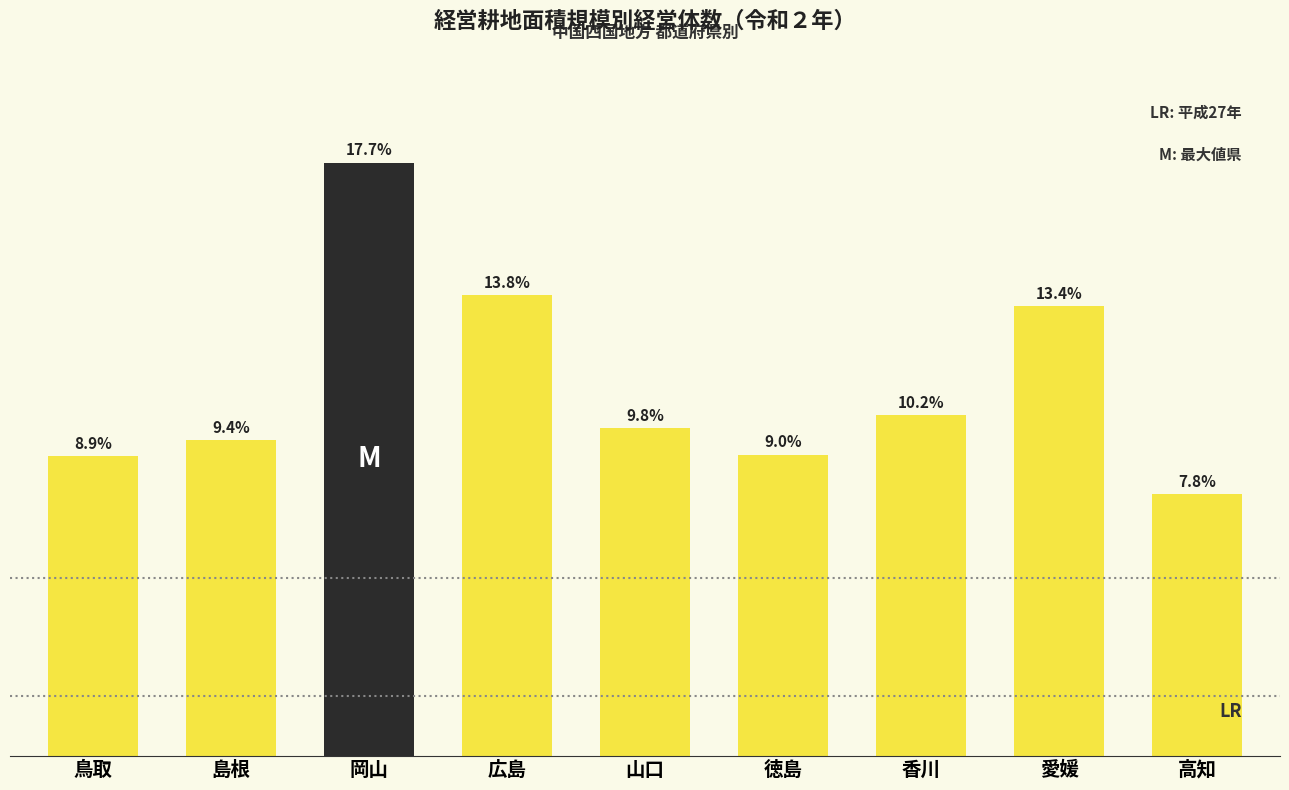

Which label corresponds to the largest value in the chart?

岡山